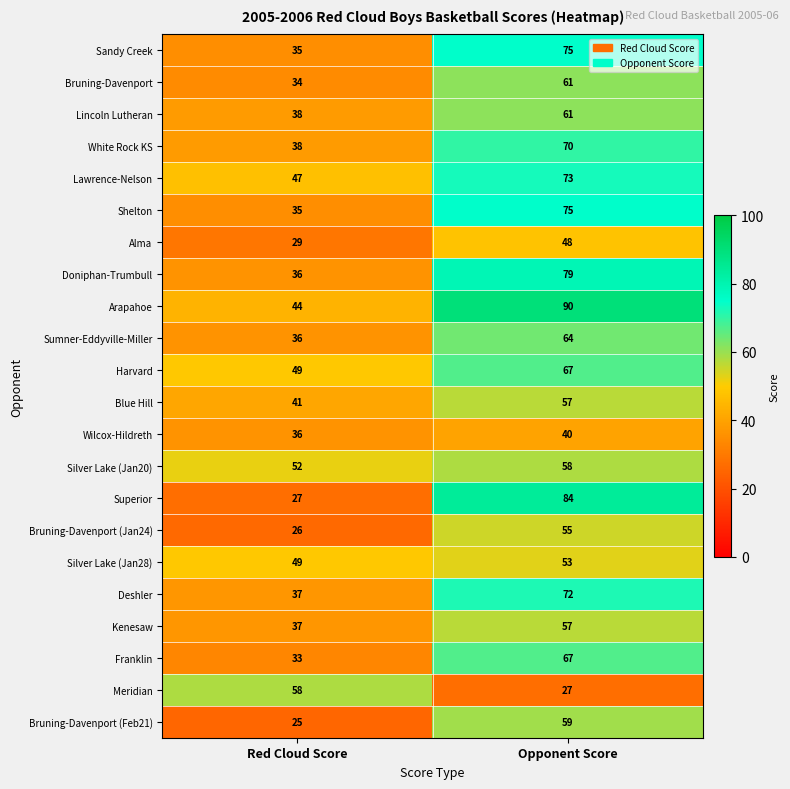

Read the Bruning-Davenport value at Opponent Score, to the nearest 10.

60